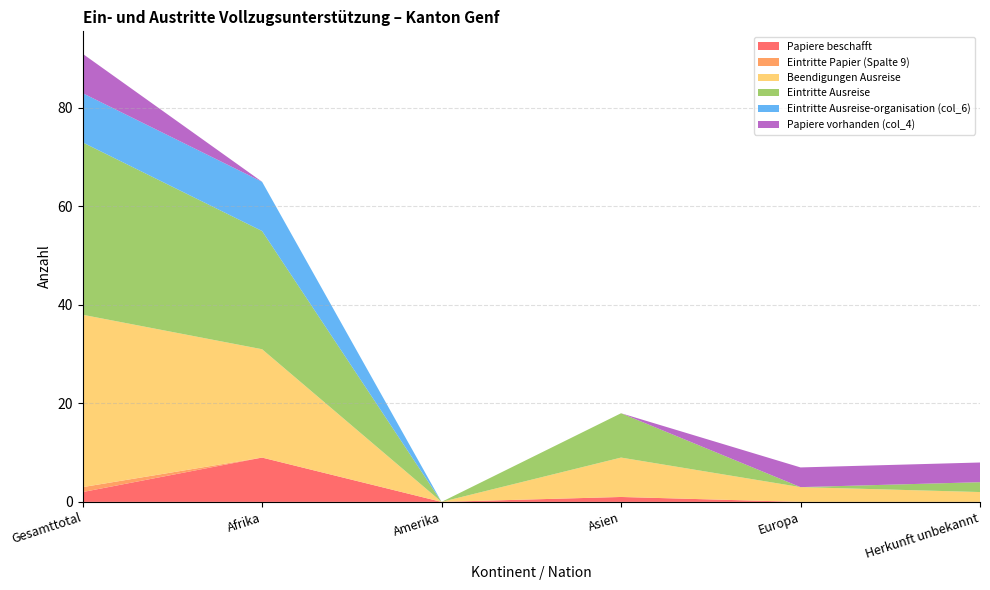

Reading left to right, what are all the values shown in this chart?

Papiere beschafft: 2	9	0	1	0	0
Eintritte Papier (Spalte 9): 1	0	0	0	0	0
Beendigungen Ausreise: 35	22	0	8	3	2
Eintritte Ausreise: 35	24	0	9	0	2
Eintritte Ausreise-organisation (col_6): 10	10	0	0	0	0
Papiere vorhanden (col_4): 8	0	0	0	4	4